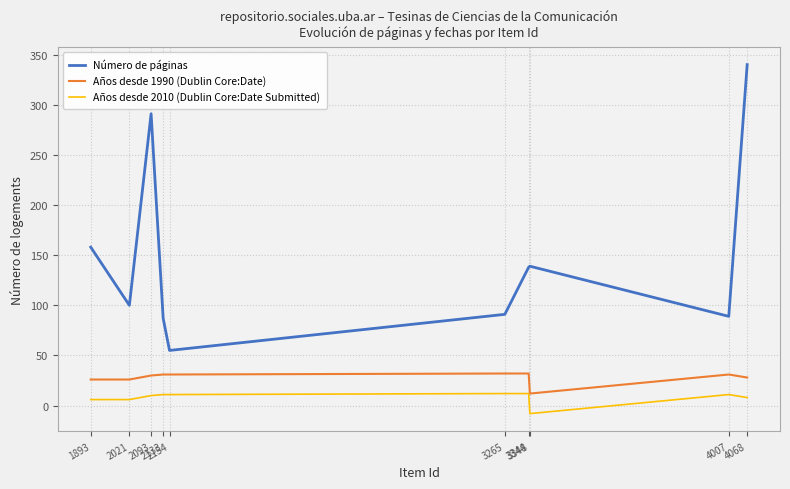

How many distinct data groups are displayed?

3